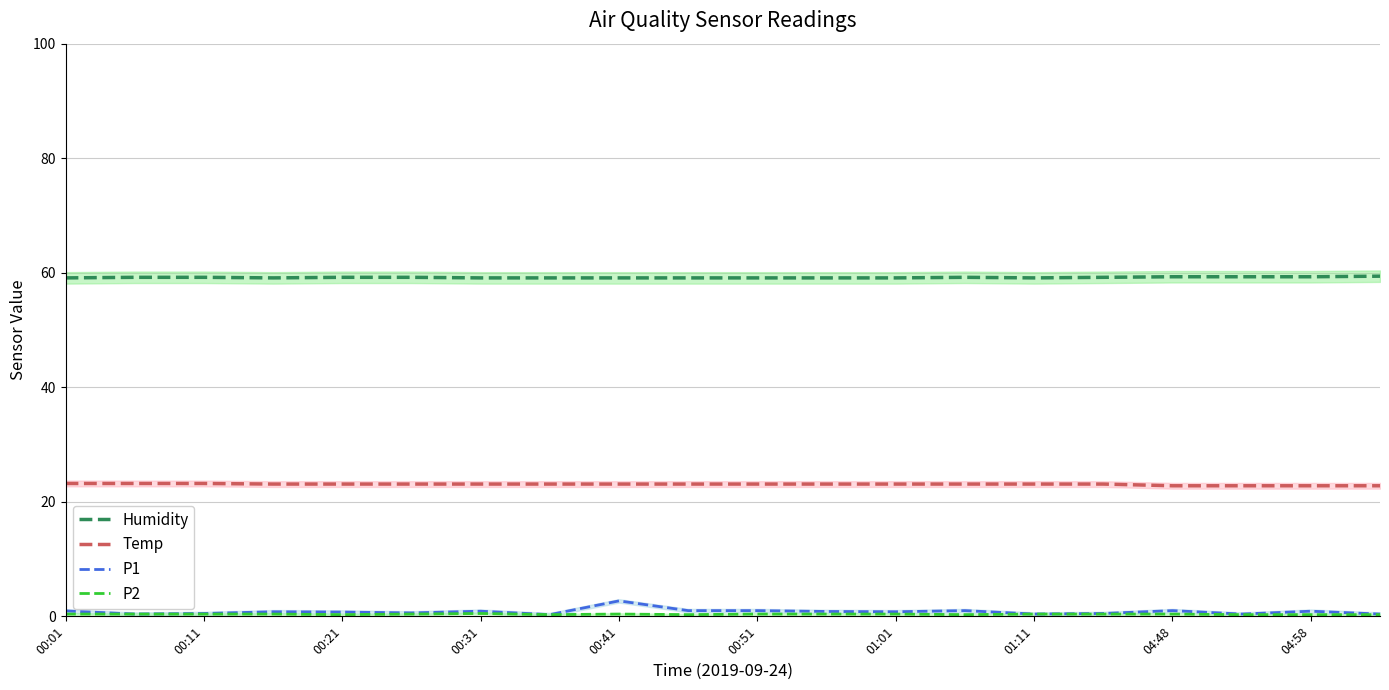

True or false: Humidity and P1 intersect in this chart.

False